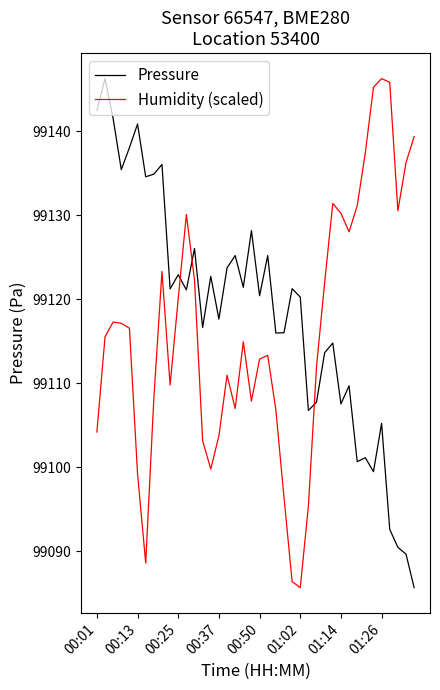

What is the maximum value for Pressure?

99146.3